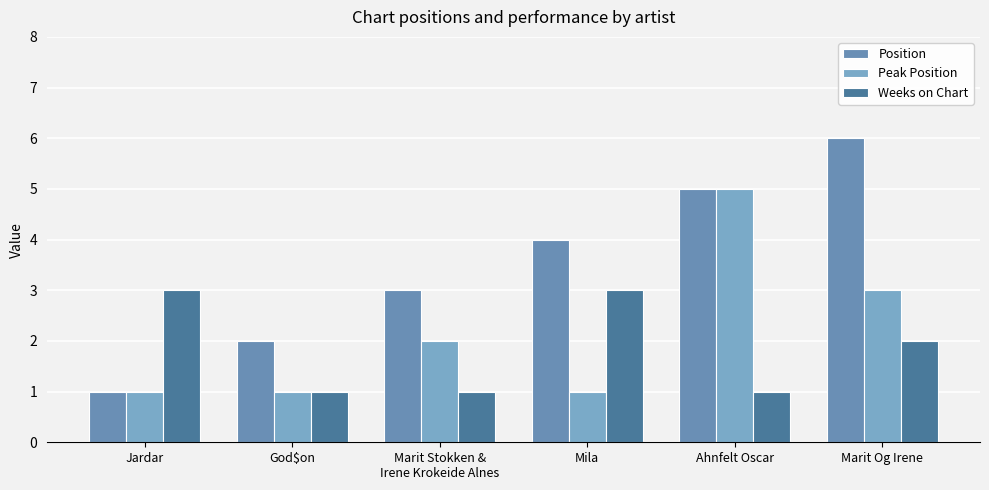

List the labels in order of Peak Position value, smallest first.

Jardar, God$on, Mila, Marit Stokken &
Irene Krokeide Alnes, Marit Og Irene, Ahnfelt Oscar